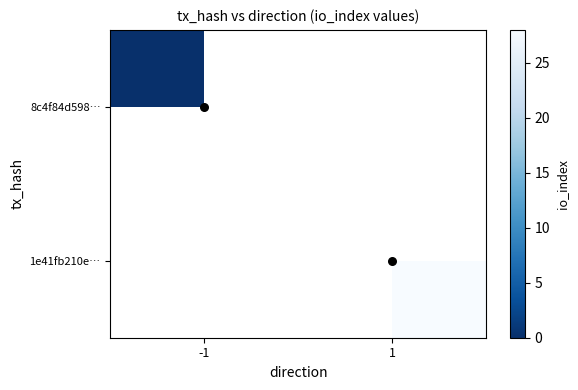

Which series has the widest spread of values?

8c4f84d598…